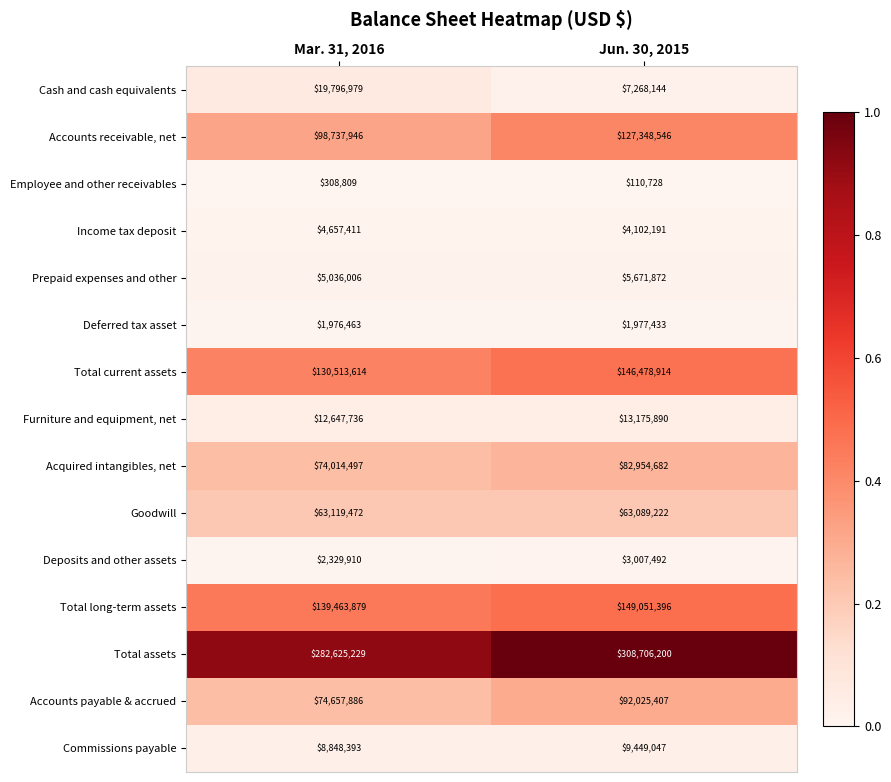

What is the average value of the Acquired intangibles, net series?

78484590